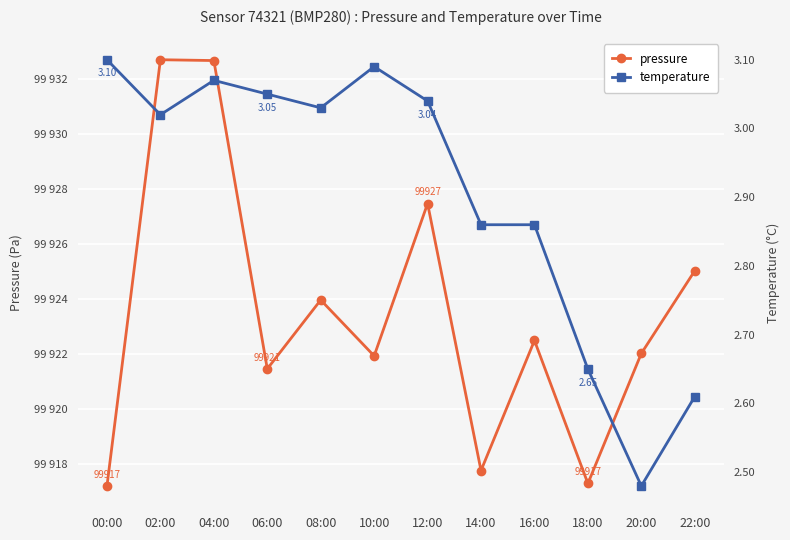

List the series in order of their overall mean, lowest first.

temperature, pressure